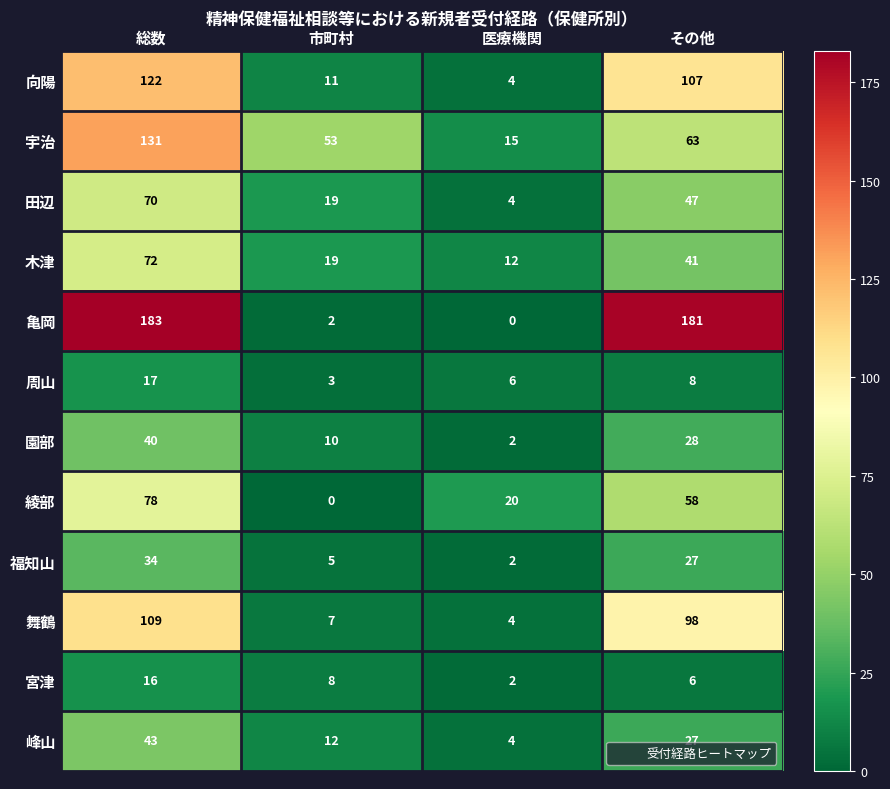

What is the lowest value of the 木津 series?

12